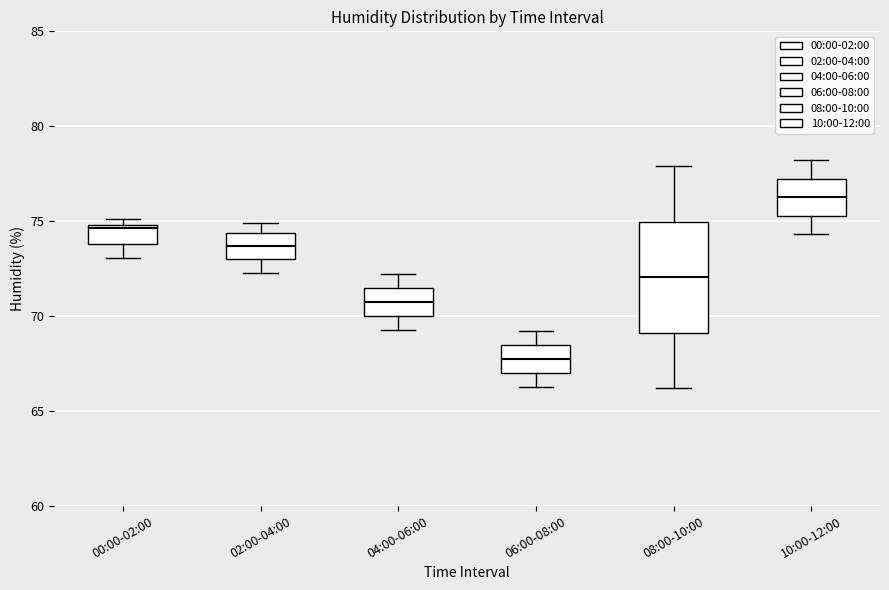

Where is the lower edge of the box for 00:00-02:00 on the y-axis? The values are not printed on the chart, so give them approximately, as read against the axis.

74.0